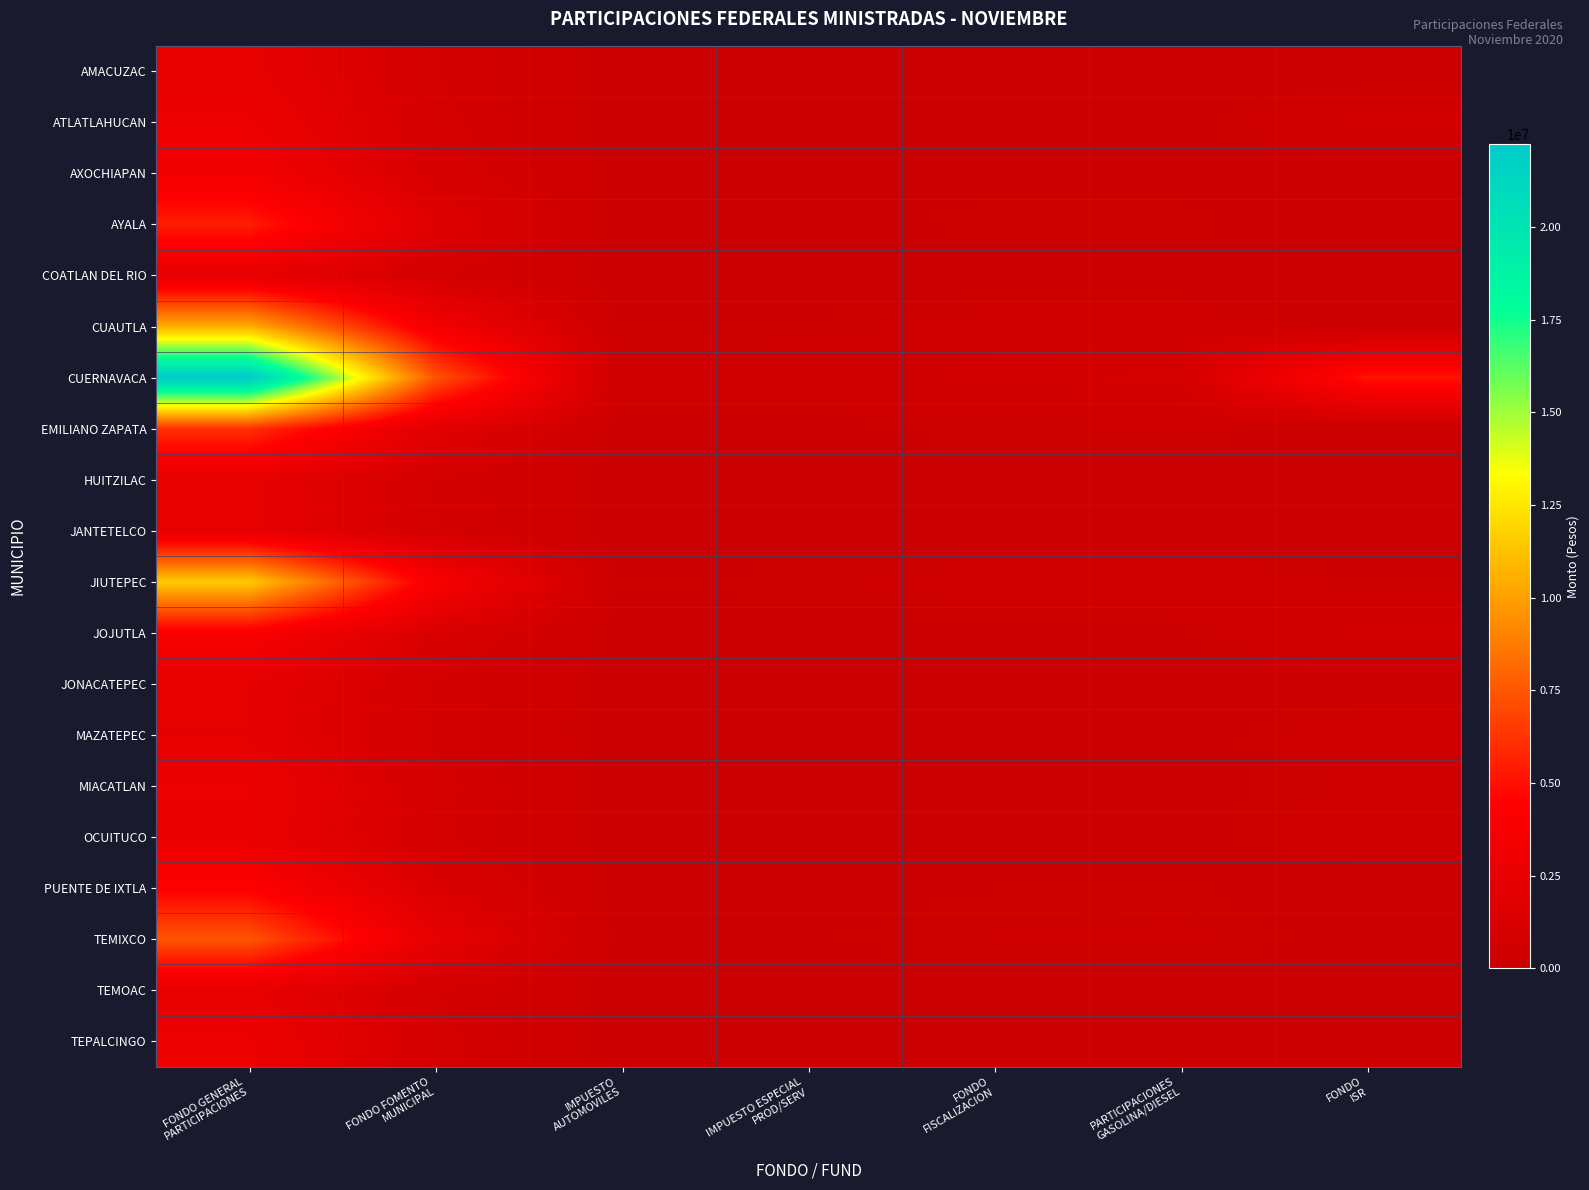

Which series has the largest range (max minus min)?

CUERNAVACA